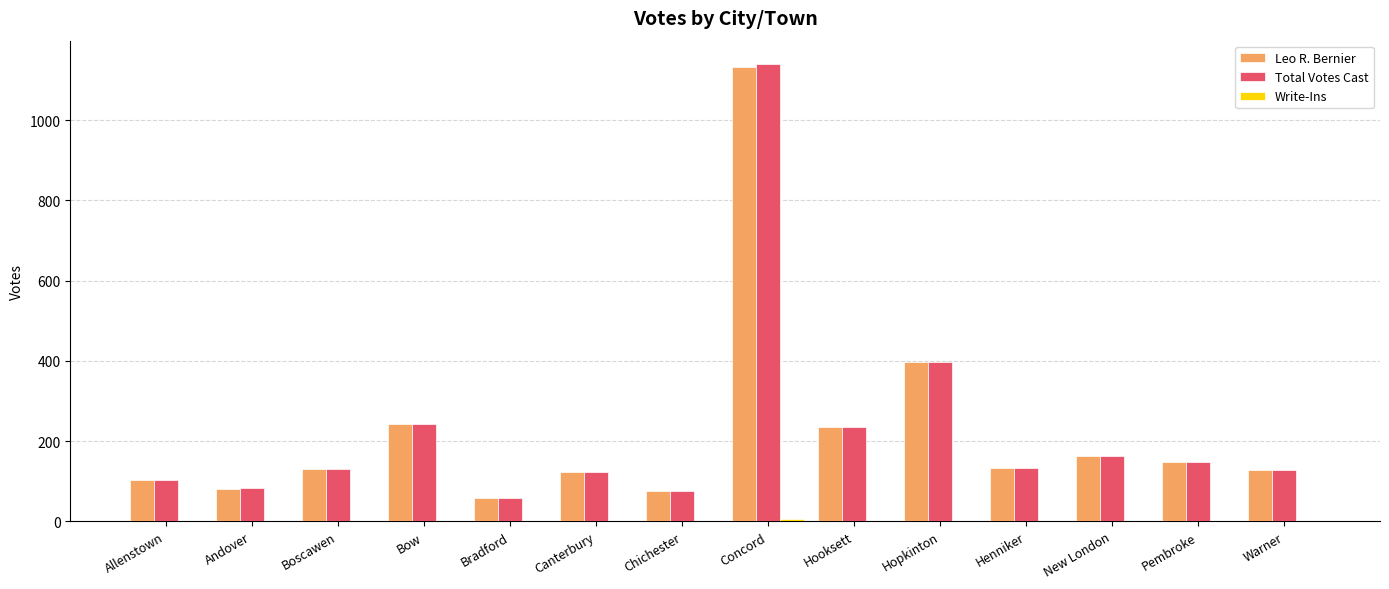

What is the total value across all series at New London?

324